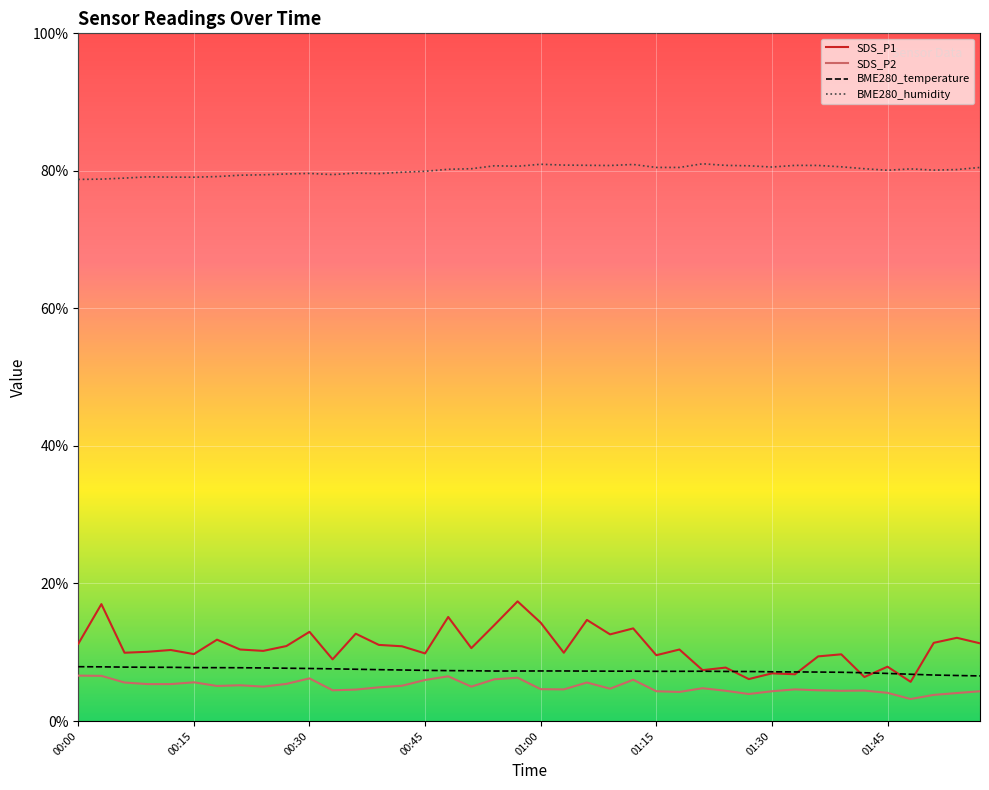

Which series has the largest total across all categories?

BME280_humidity